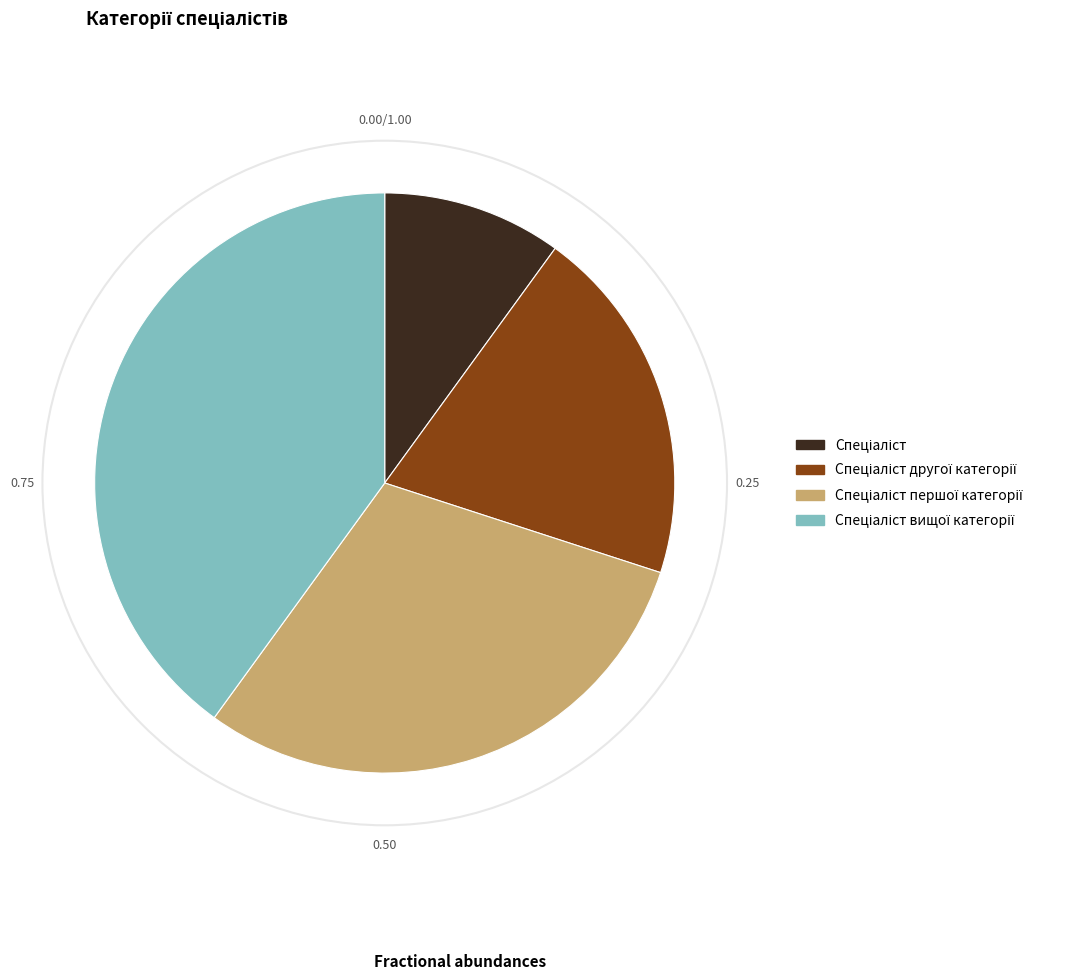

Is there a majority slice in this chart?

No